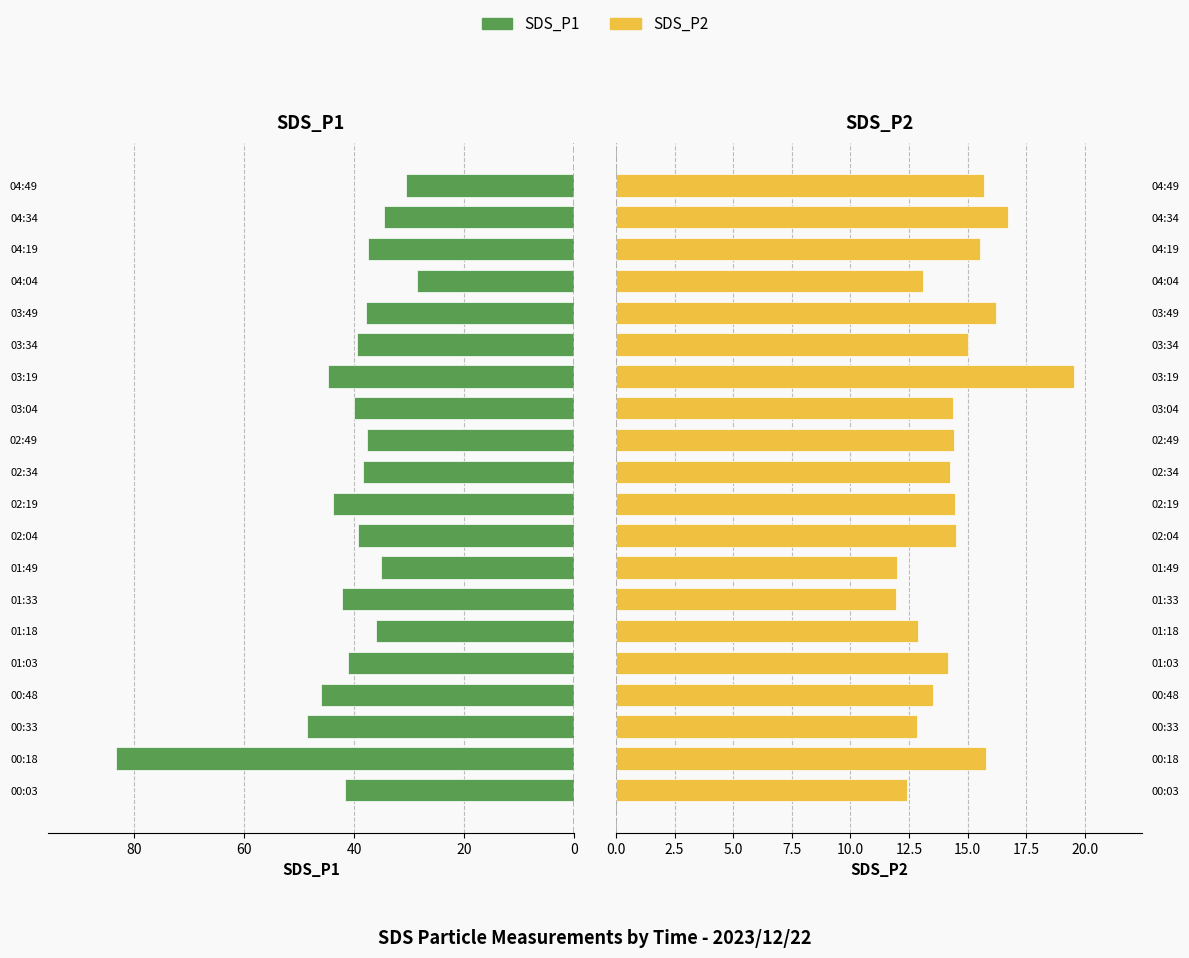

What is the maximum value shown in the chart?

83.2